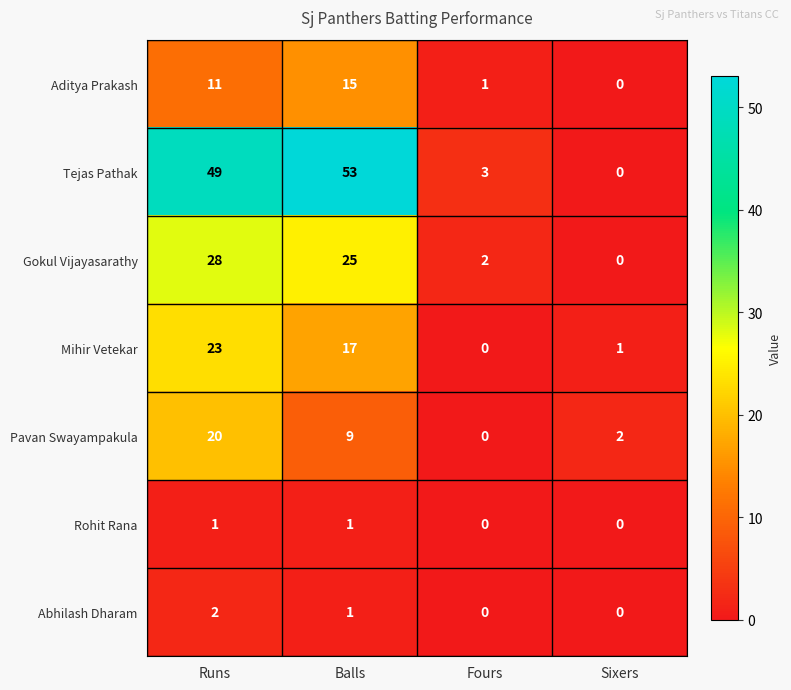

At which category is the sum across all series the highest?

Runs